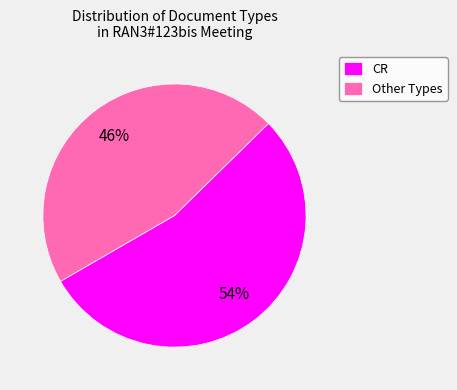

Rank the categories by value from highest to lowest.

CR, Other Types